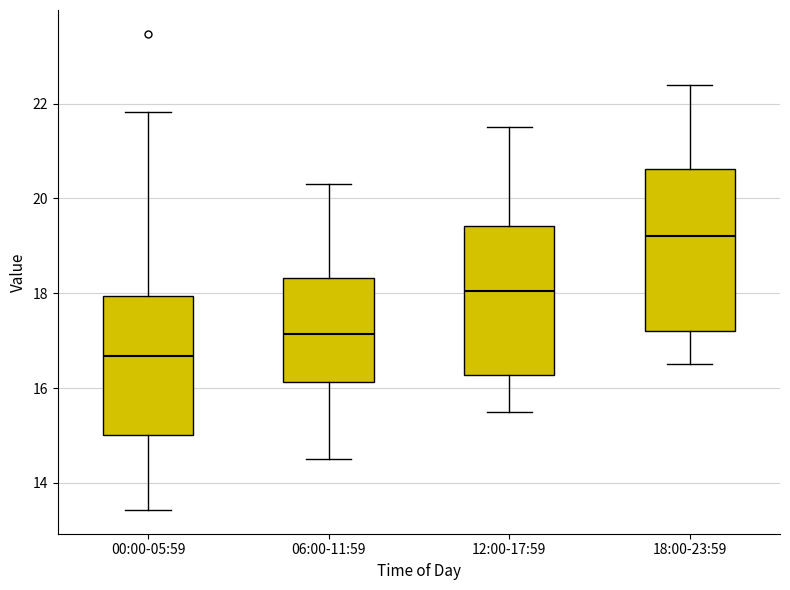

Where does the median line of the box for 06:00-11:59 sit on the y-axis? The values are not printed on the chart, so give them approximately, as read against the axis.

17.2